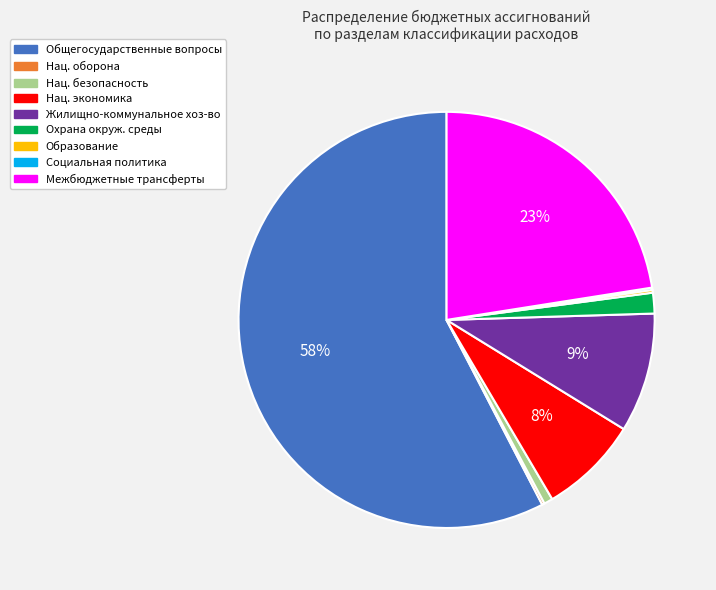

Is there any slice that represents more than half of the pie?

Yes